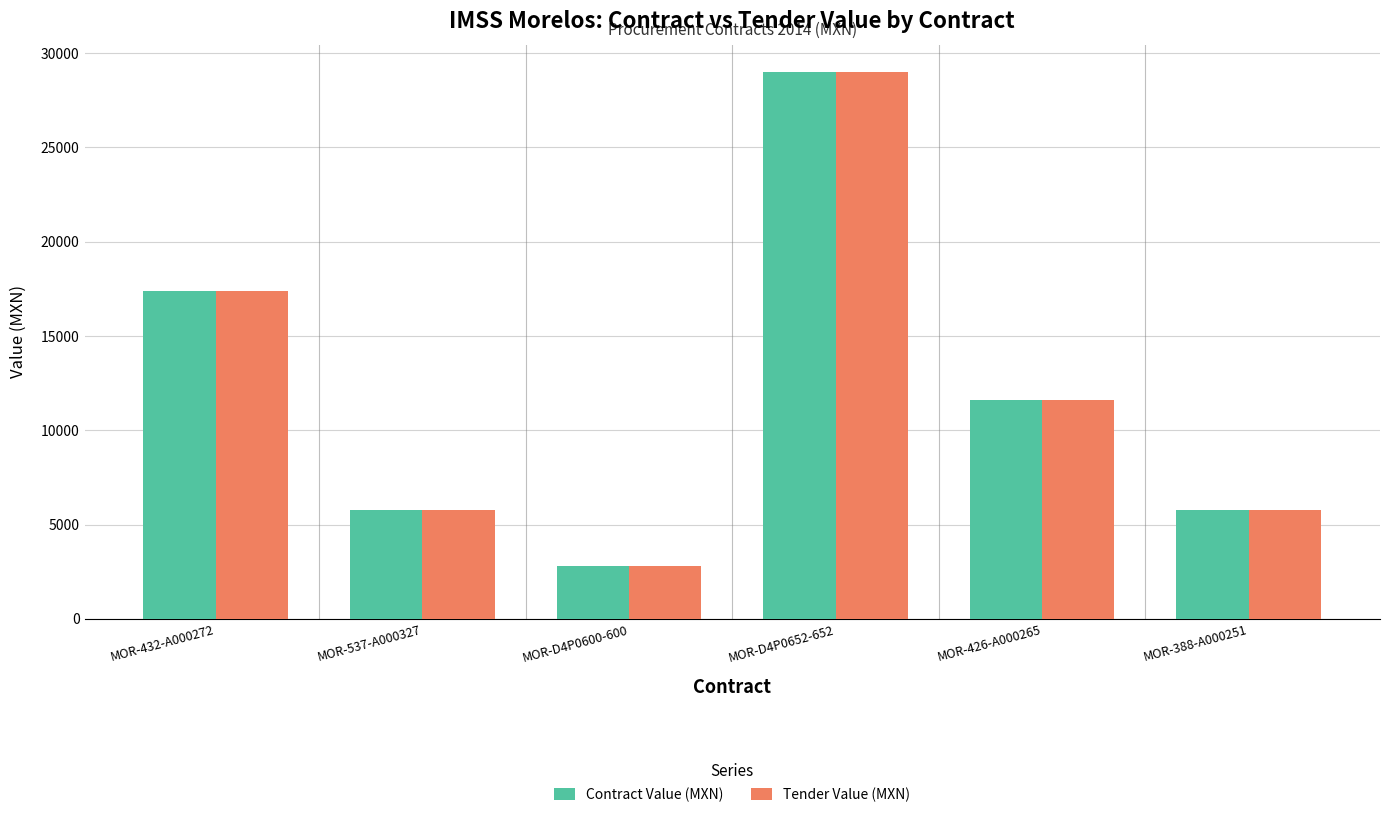

At how many categories does at least one series exceed 18420?

1